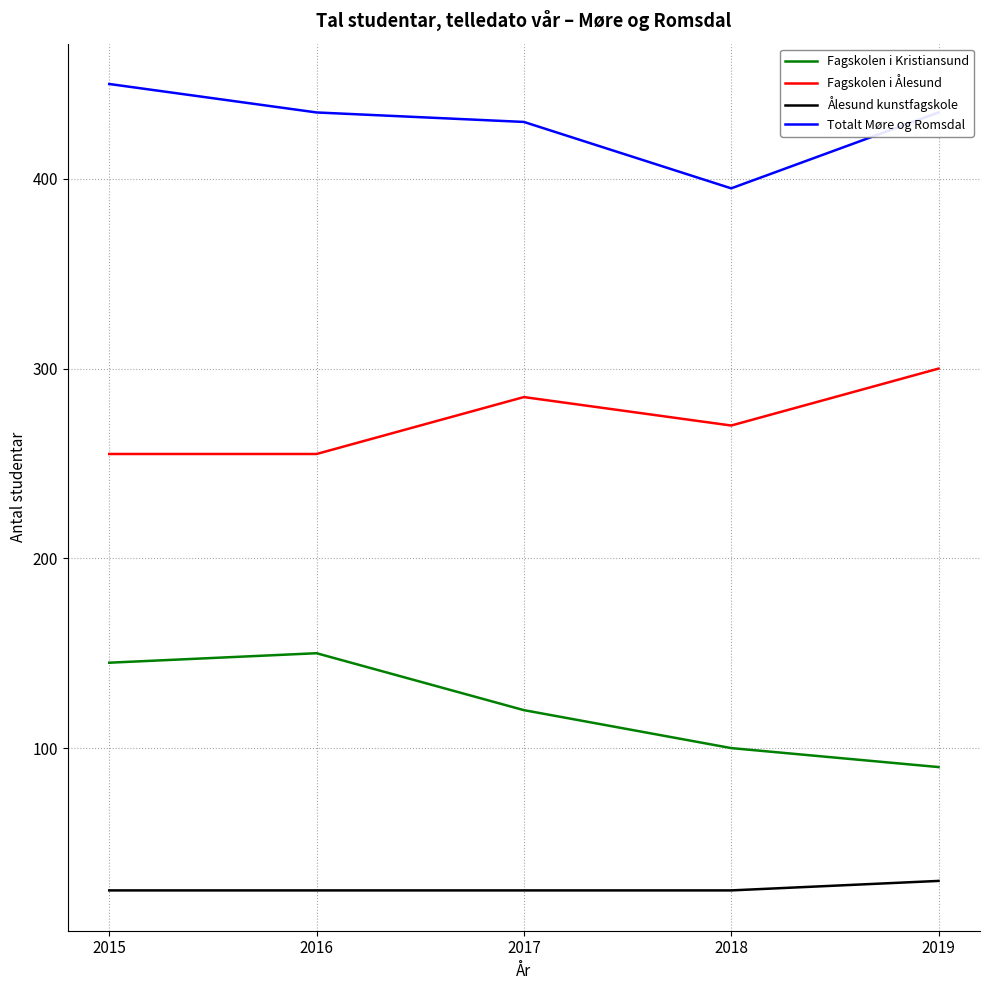

Reading left to right, what are all the values shown in this chart?

Fagskolen i Kristiansund: 145	150	120	100	90
Fagskolen i Ålesund: 255	255	285	270	300
Ålesund kunstfagskole: 25	25	25	25	30
Totalt Møre og Romsdal: 450	435	430	395	435